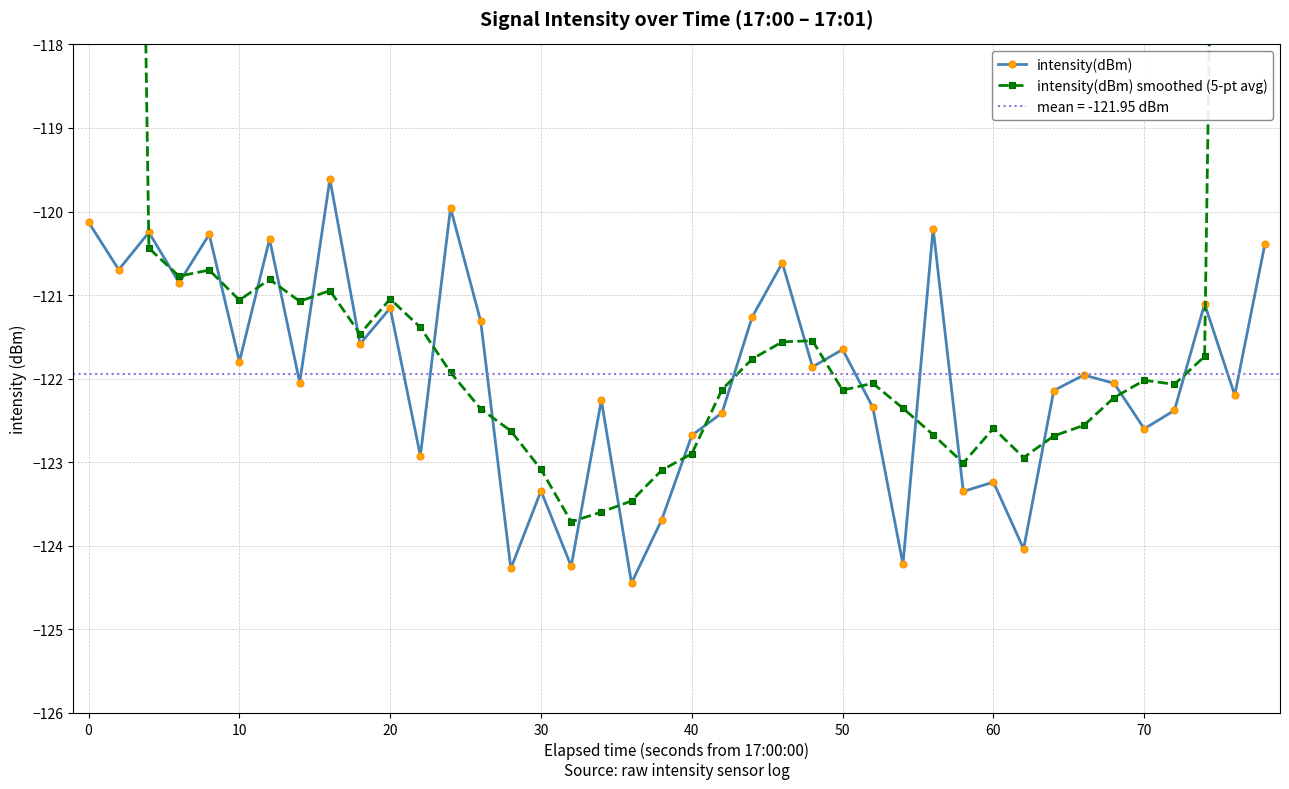

True or false: intensity(dBm) has a value of -202.9 at 30.

False